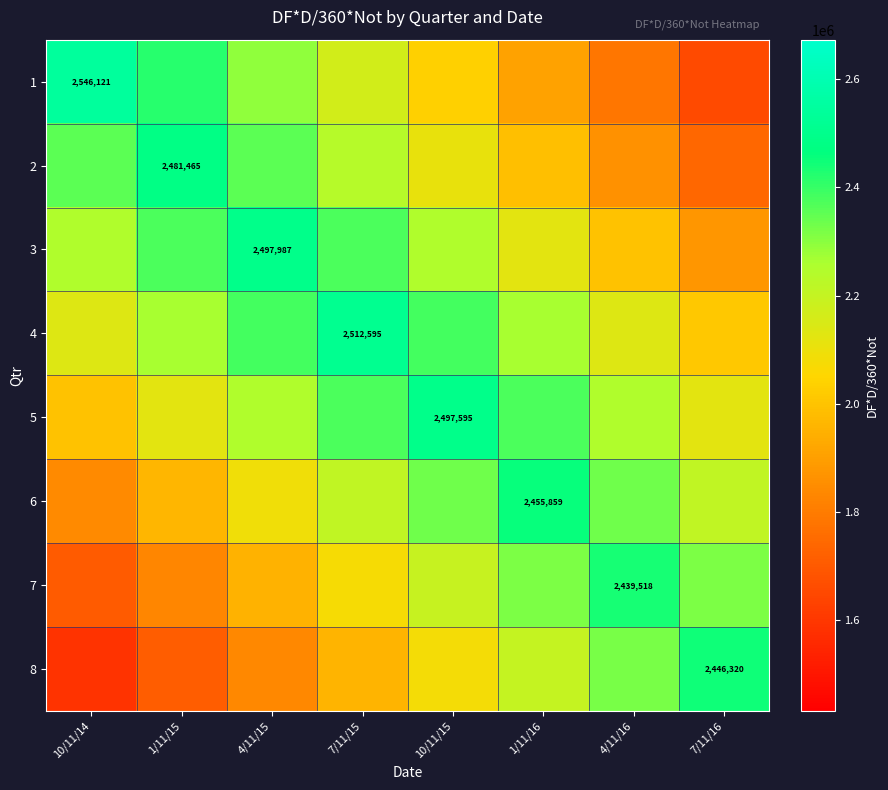

What is the difference between the maximum and second lowest values in the 6 series?

491171.8